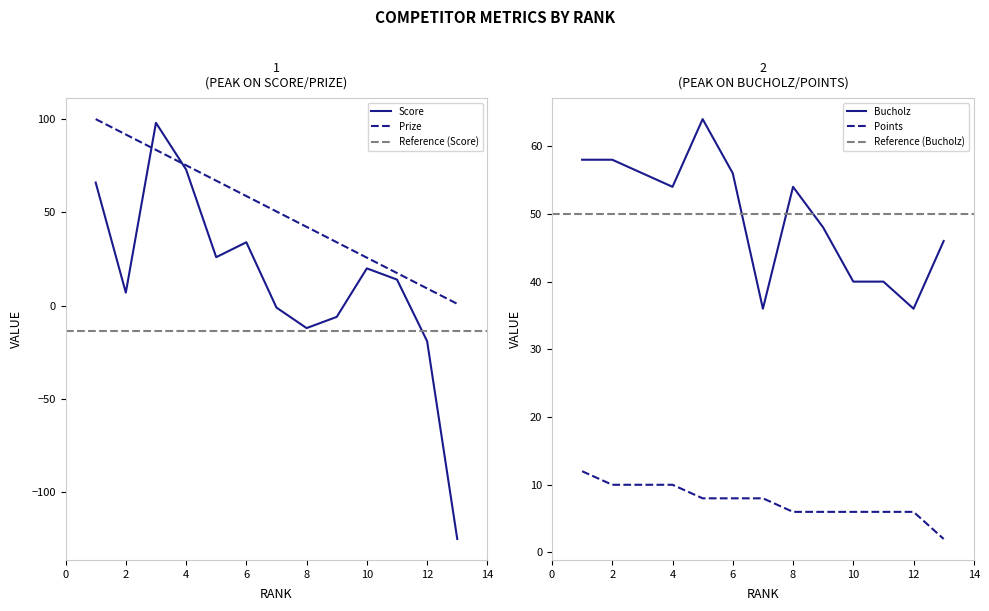

True or false: Points and Bucholz intersect in this chart.

False